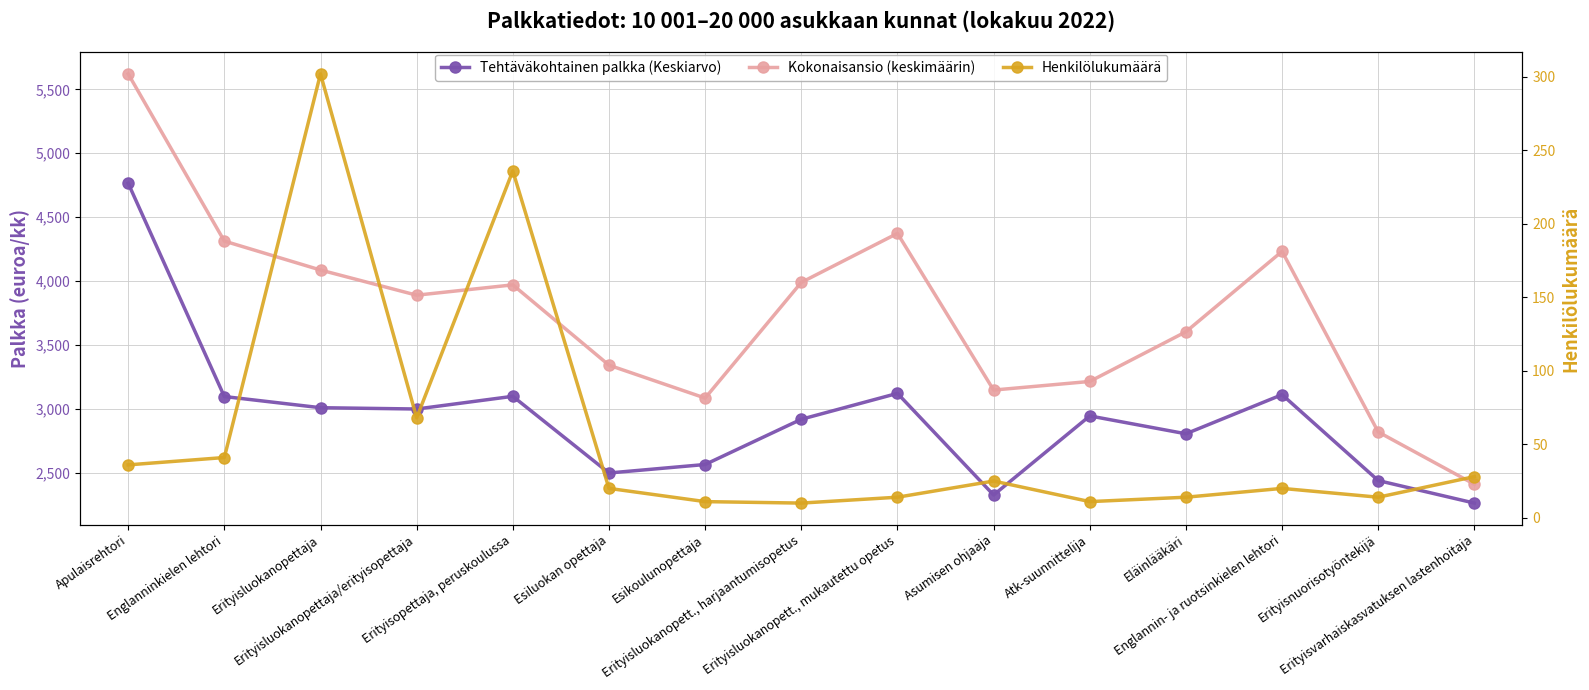

Does the chart have visible grid lines?

Yes